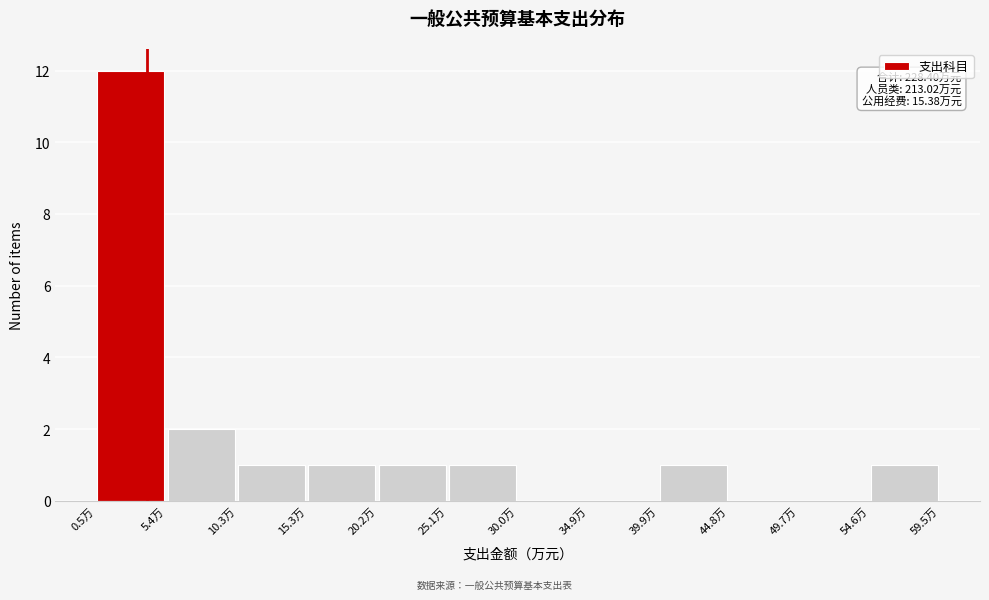

Which range on the x-axis has the tallest bar?

0.5 to 5.5